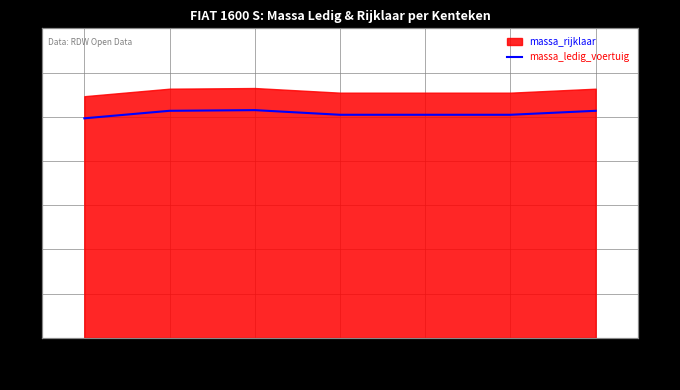

What is the difference between the values at DZ8691 and DZ0398?

21